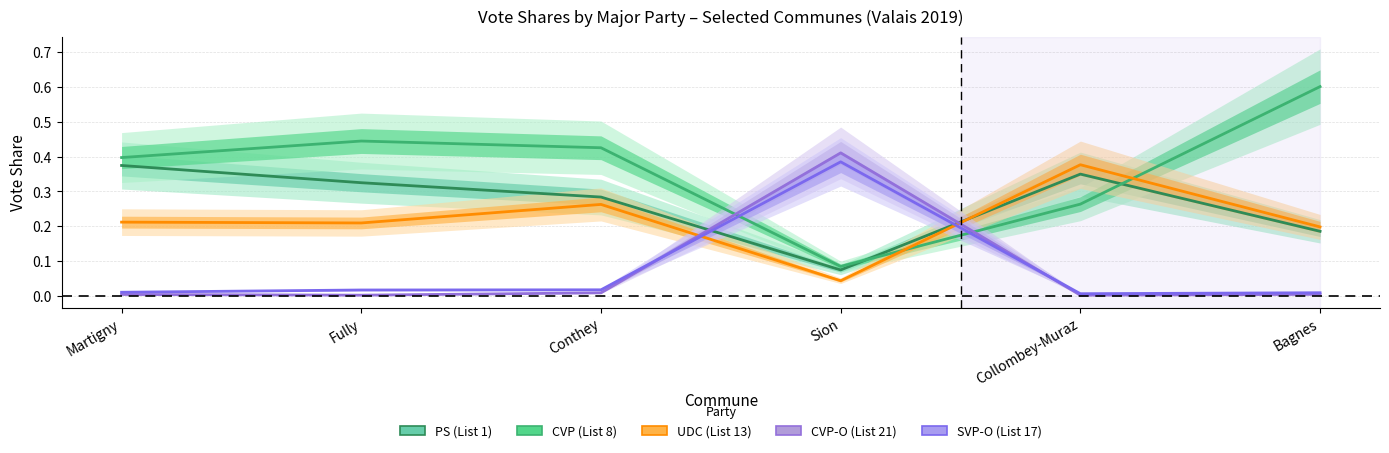

What position from the left is Collombey-Muraz?

5